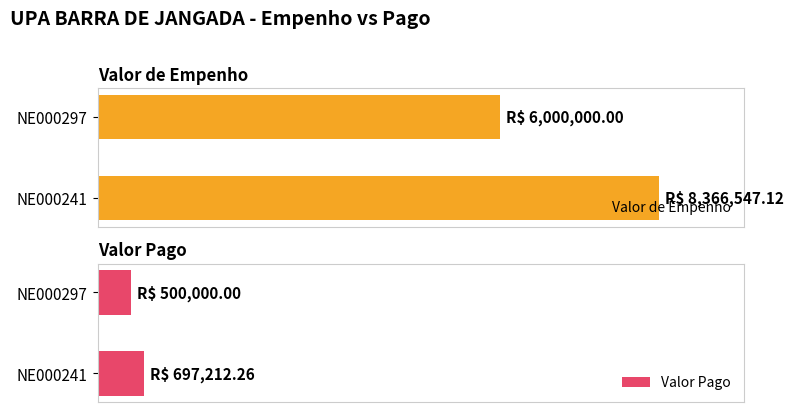

Is the value of Valor de Empenho at NE000297 greater than the value of Valor Pago at NE000297?

Yes